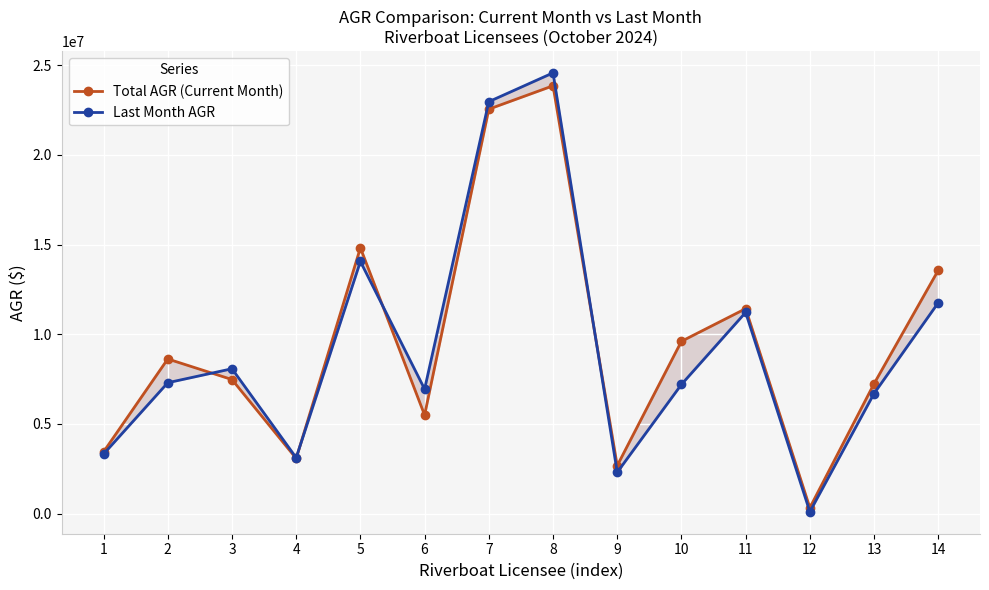

How many lines are shown in the chart?

2